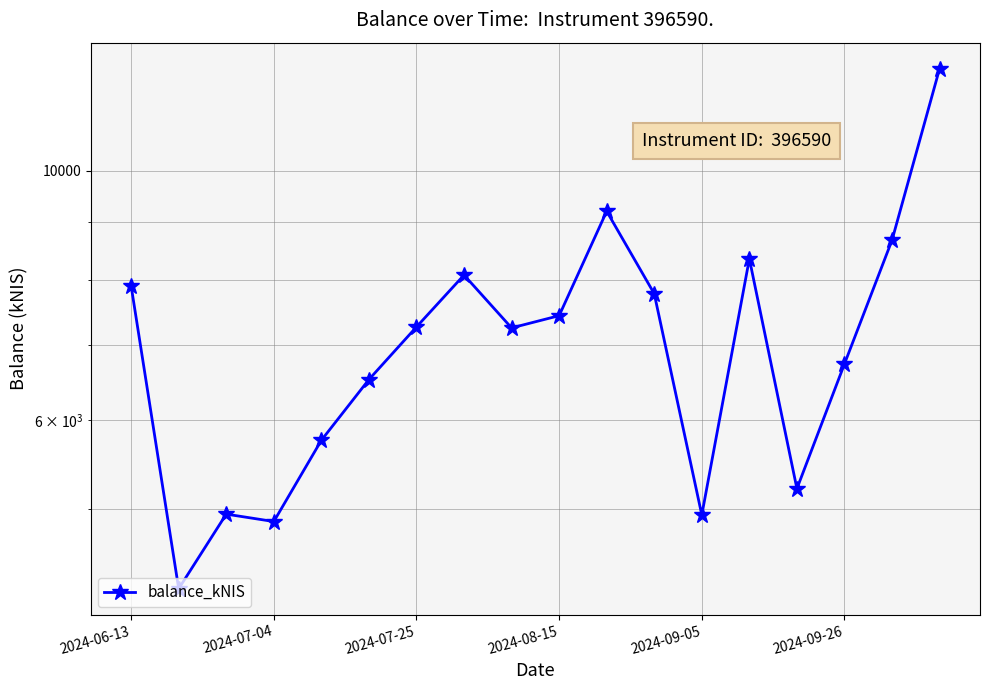

How many values are below 7261?

9